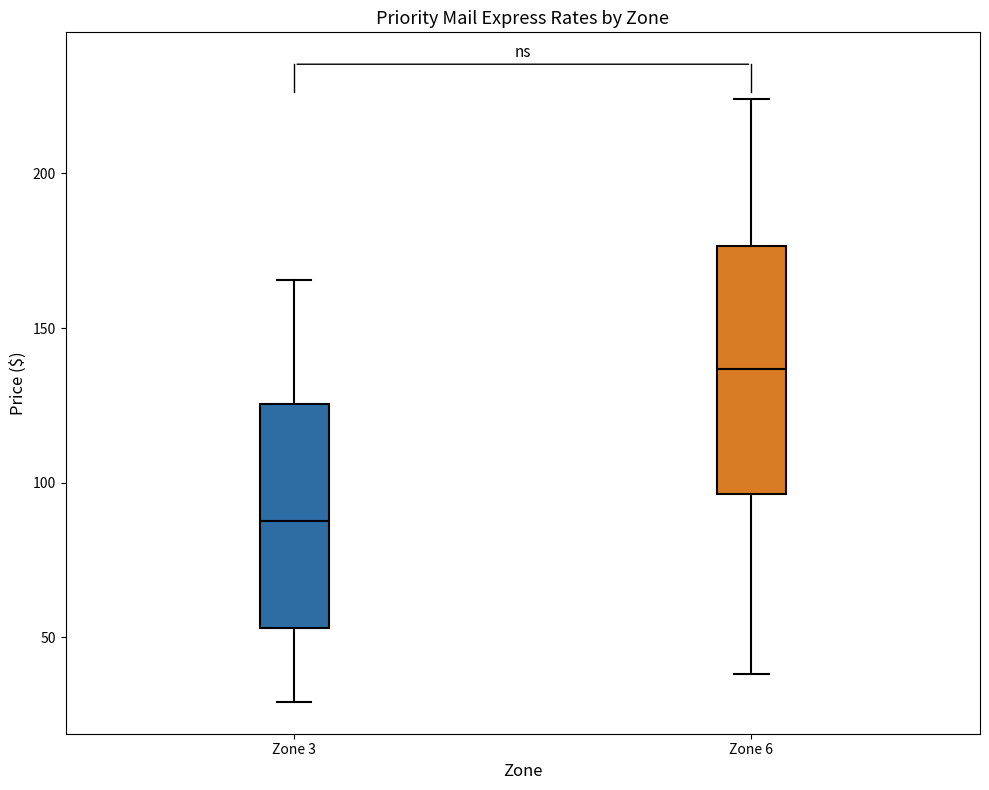

Where is the lower edge of the box for Zone 3 on the y-axis? The values are not printed on the chart, so give them approximately, as read against the axis.

55